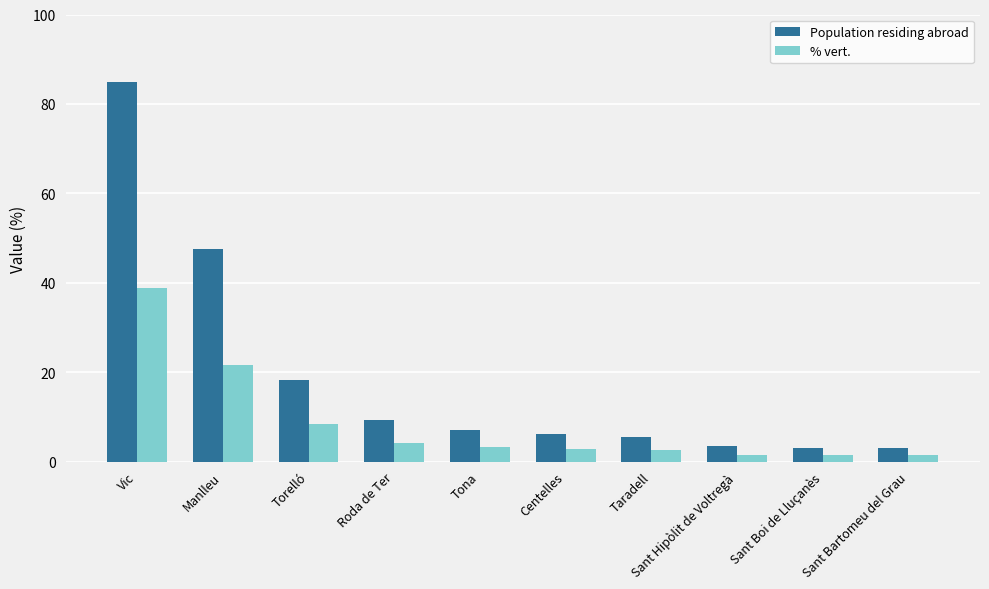

Is the value of % vert. at Tona greater than the value of Population residing abroad at Vic?

No